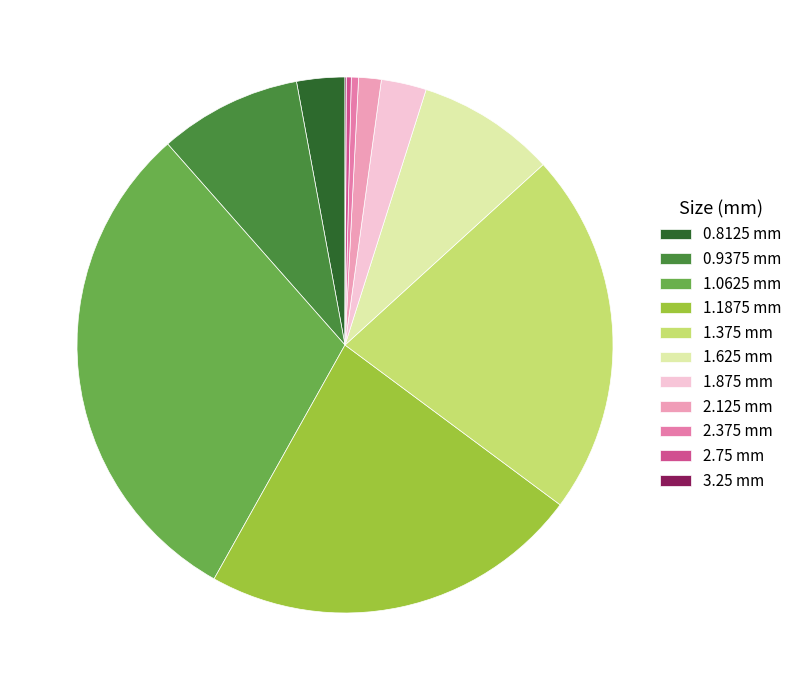

Is there a majority slice in this chart?

No